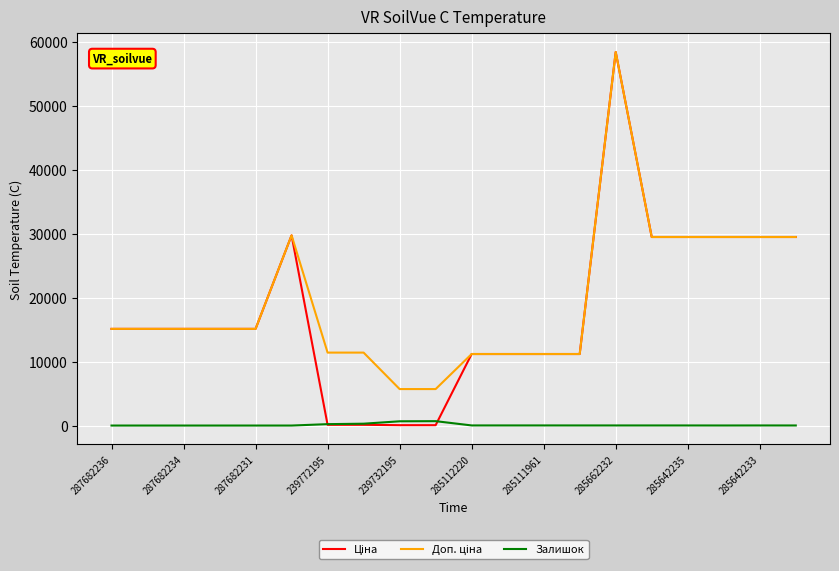

What is the greatest value displayed?

58426.5